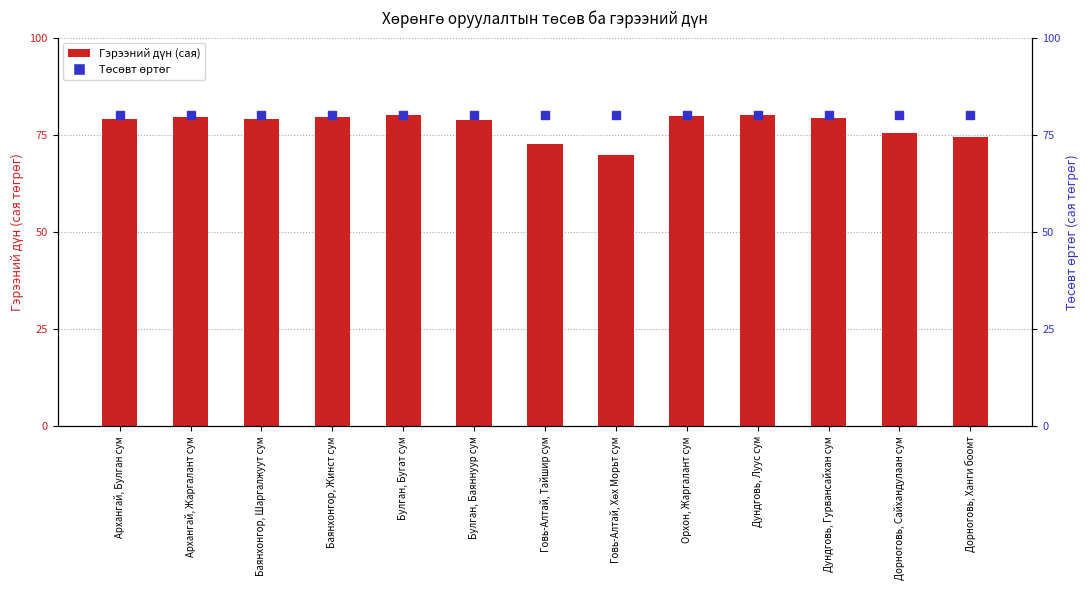

Which series reaches the maximum Y coordinate?

Гэрээний дүн (сая)